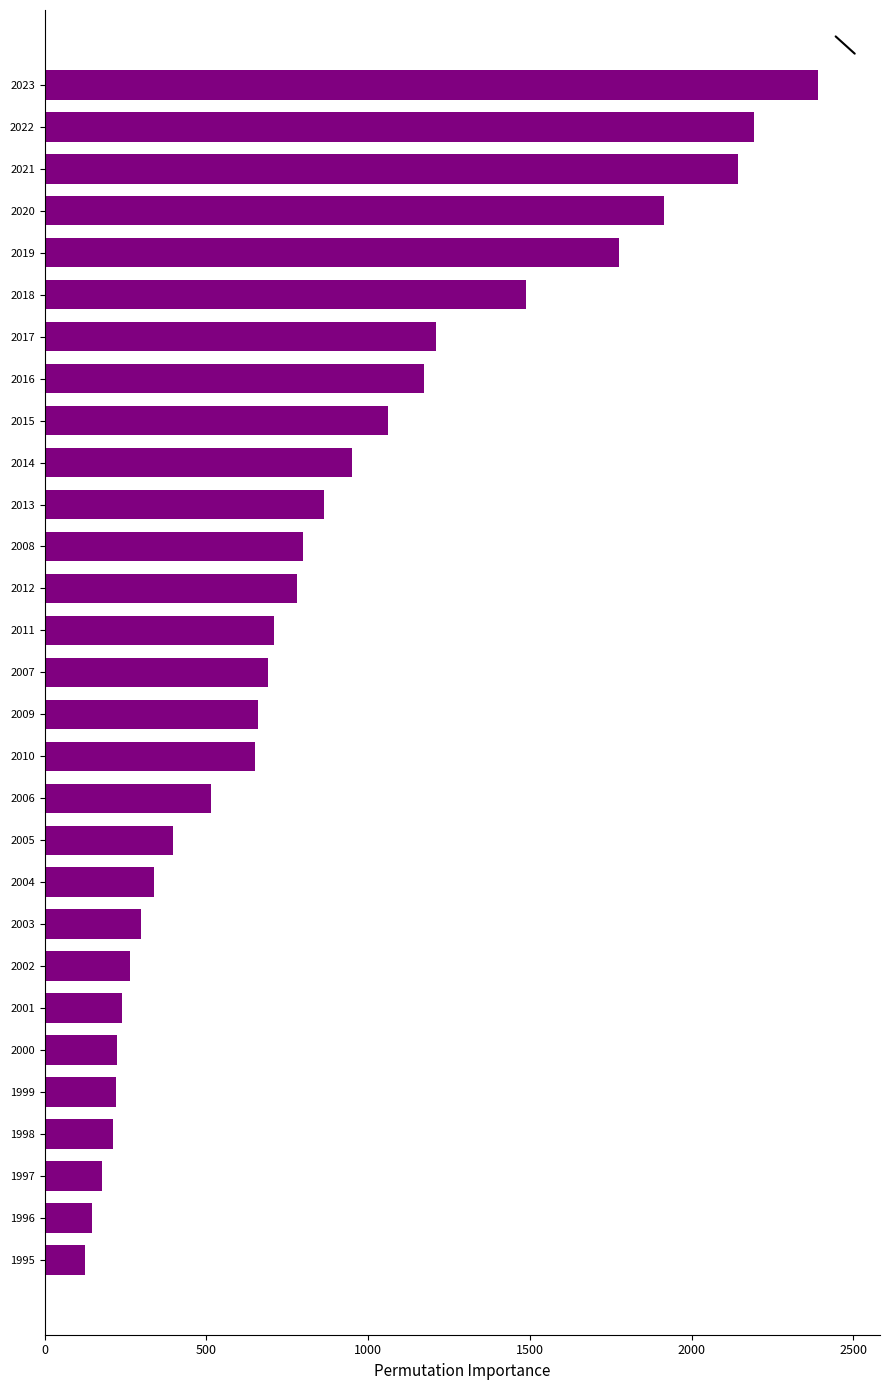

What is the difference between the second highest and minimum values?

2068.1